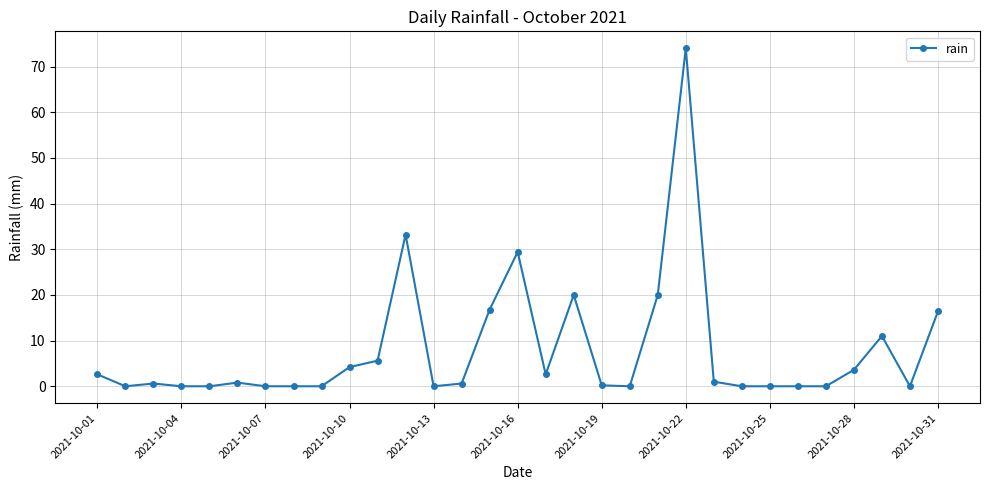

What is the greatest value displayed?

74.0